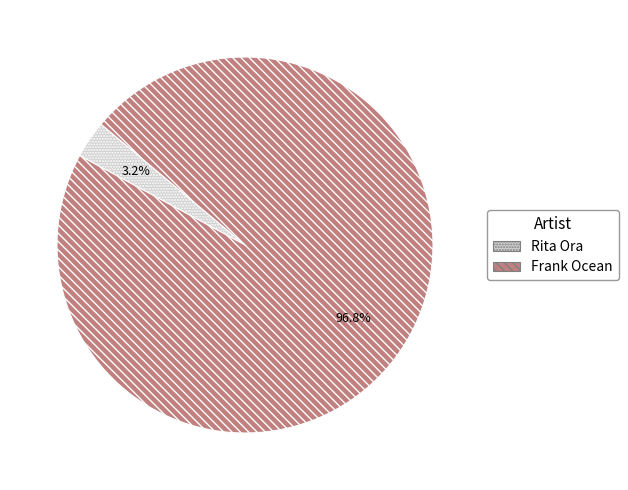

What is the largest slice in the pie chart?

Frank Ocean